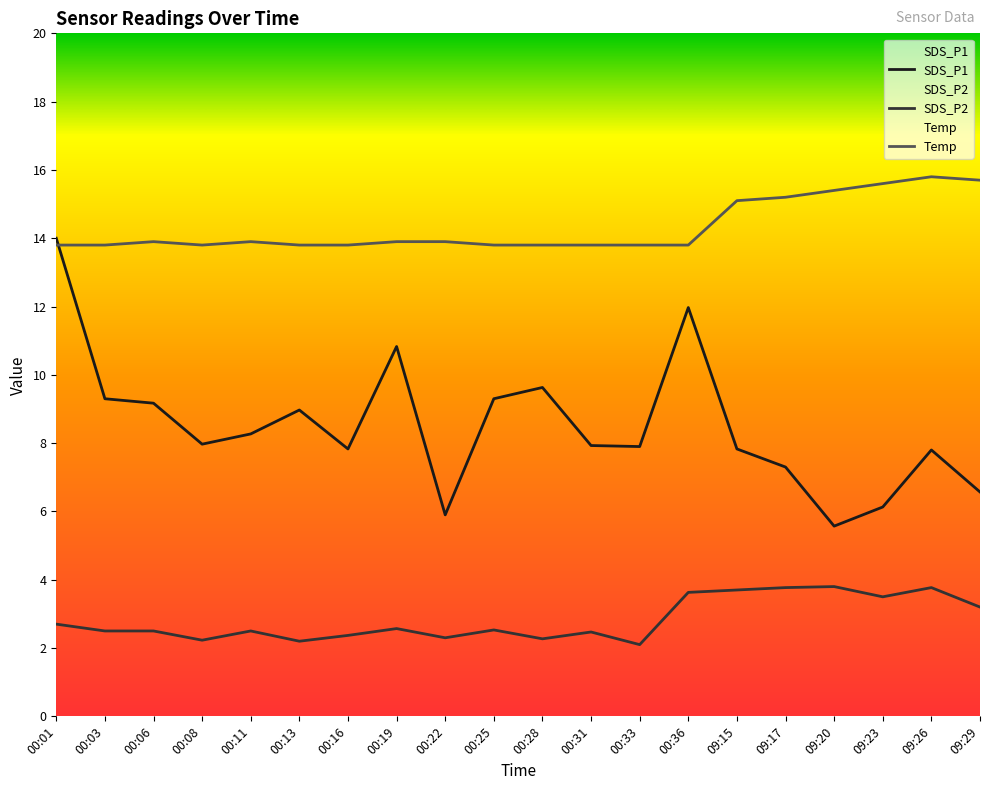

At which label does SDS_P1 reach its minimum?

09:20